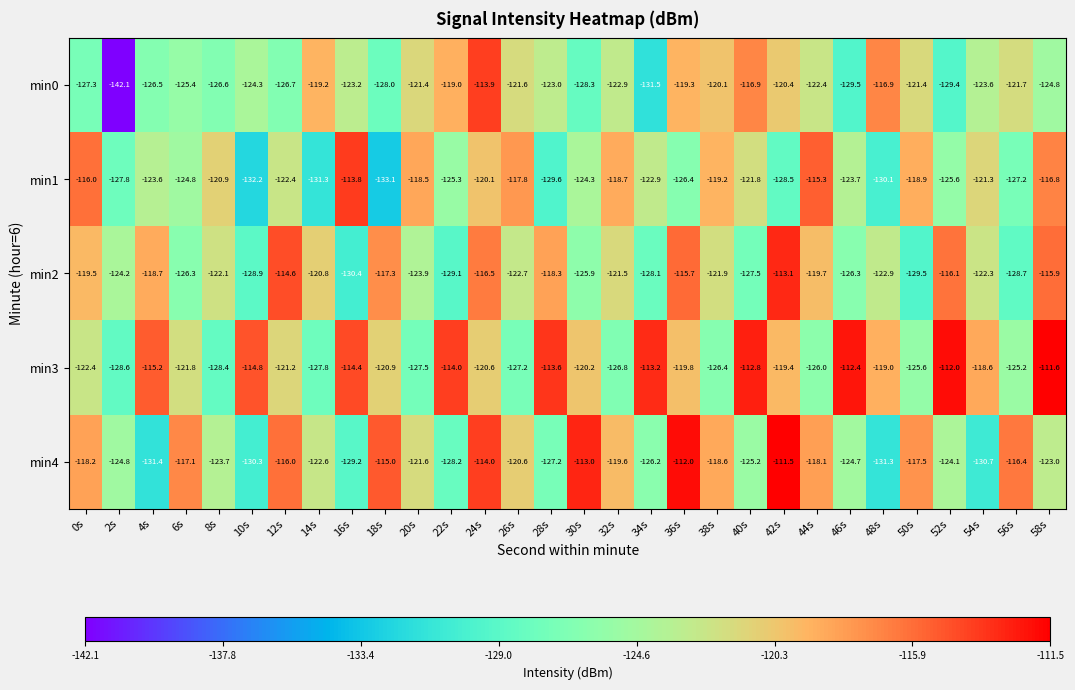

Is the value of min2 at 2s greater than the value of min1 at 16s?

No